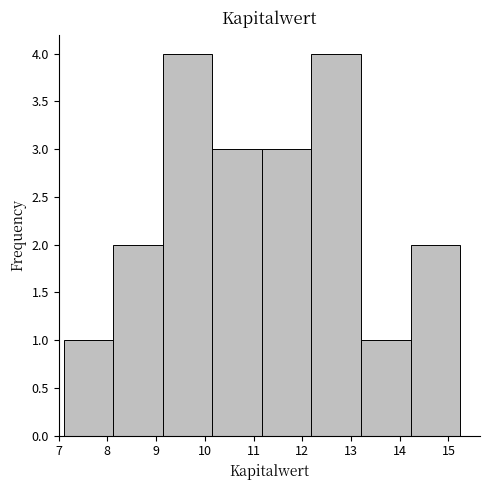

Reading left to right, list every bar in this chart as the range it spans on the x-axis followed by its height. Neither the bar edges nor the heights are printed on the chart, so give them approximately, as read against the axes.

7.1 to 8.1: 1
8.1 to 9.1: 2
9.1 to 10.2: 4
10.2 to 11.2: 3
11.2 to 12.2: 3
12.2 to 13.2: 4
13.2 to 14.2: 1
14.2 to 15.2: 2